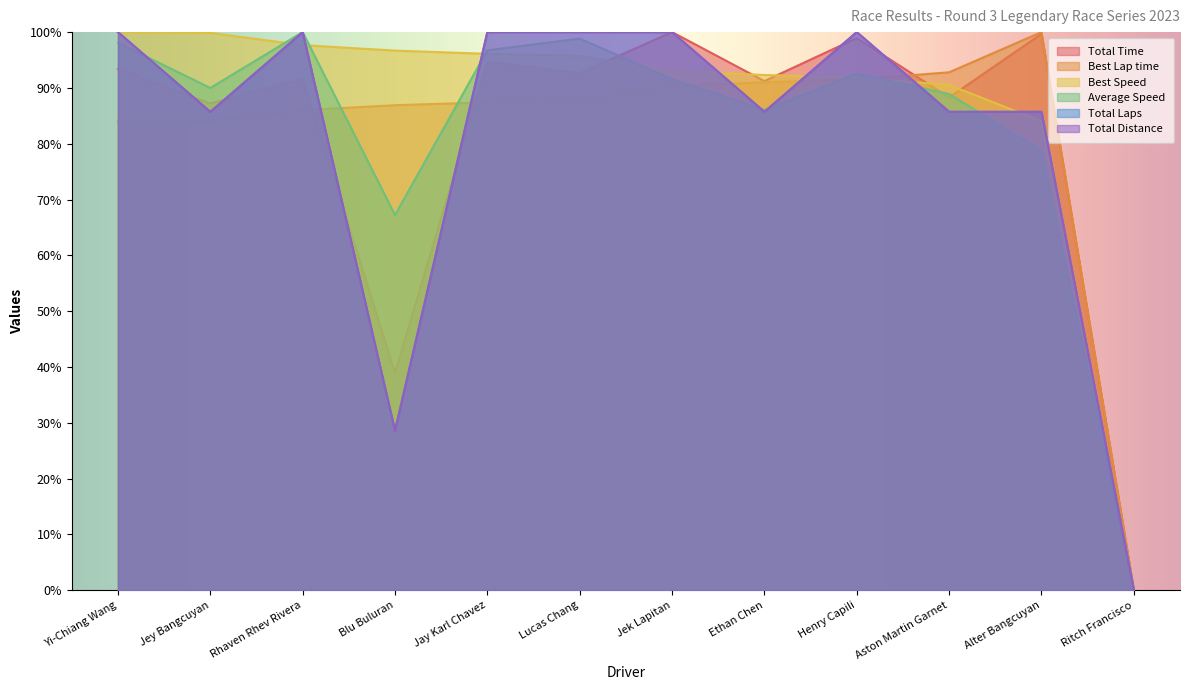

True or false: Best Lap time has a value of 100.0 at Alter Bangcuyan.

True